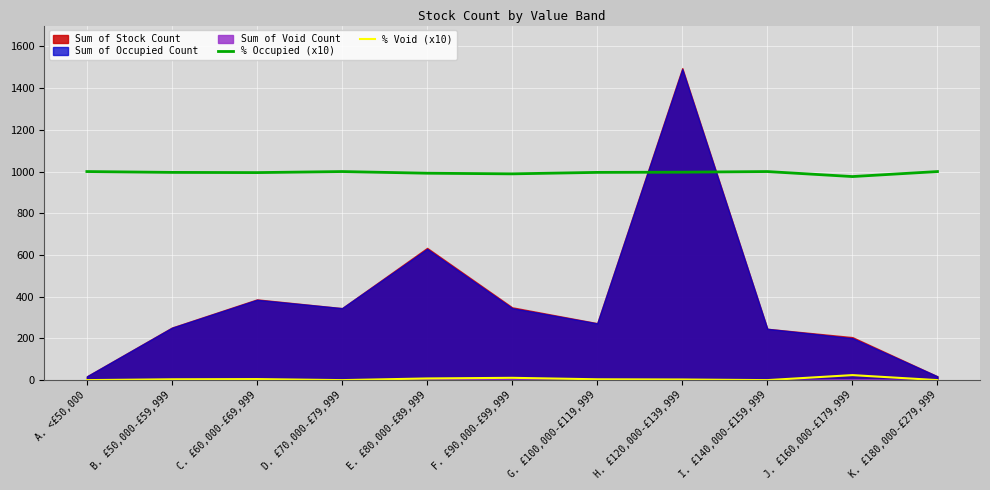

At which category does % Occupied (x10) reach its first local peak?

D. £70,000-£79,999